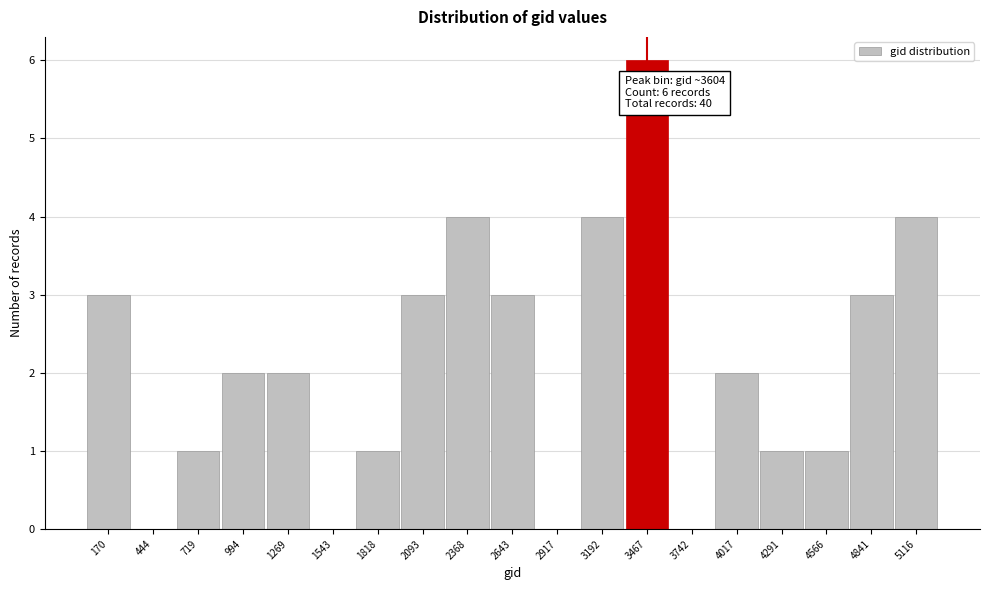

Reading left to right, extract all data points from this chart.

170=3	444=0	719=1	994=2	1269=2	1543=0	1818=1	2093=3	2368=4	2643=3	2917=0	3192=4	3467=6	3742=0	4017=2	4291=1	4566=1	4841=3	5116=4